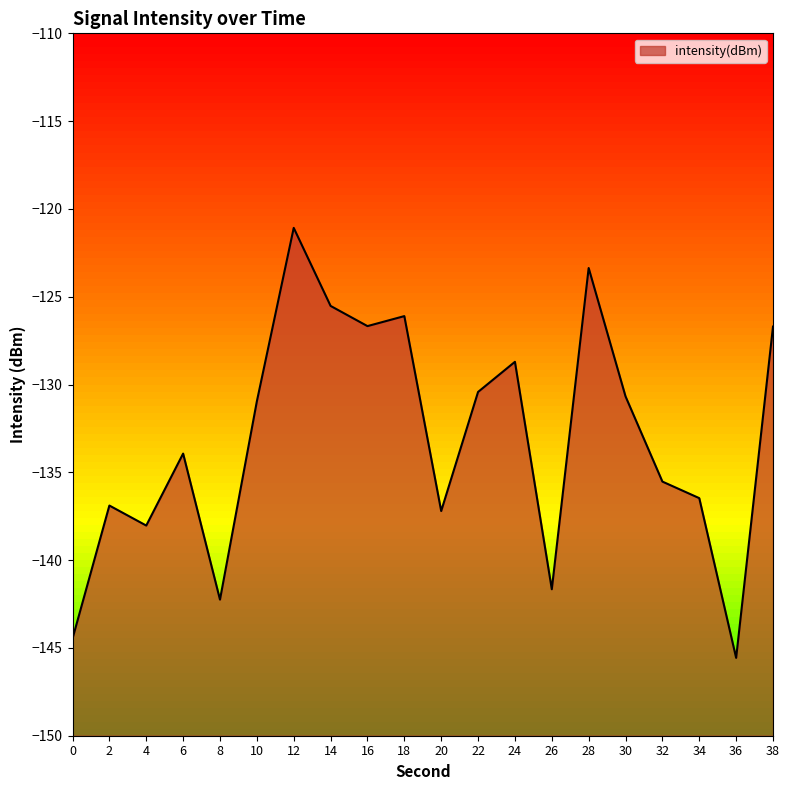

What is the maximum value shown in the chart?

-121.1